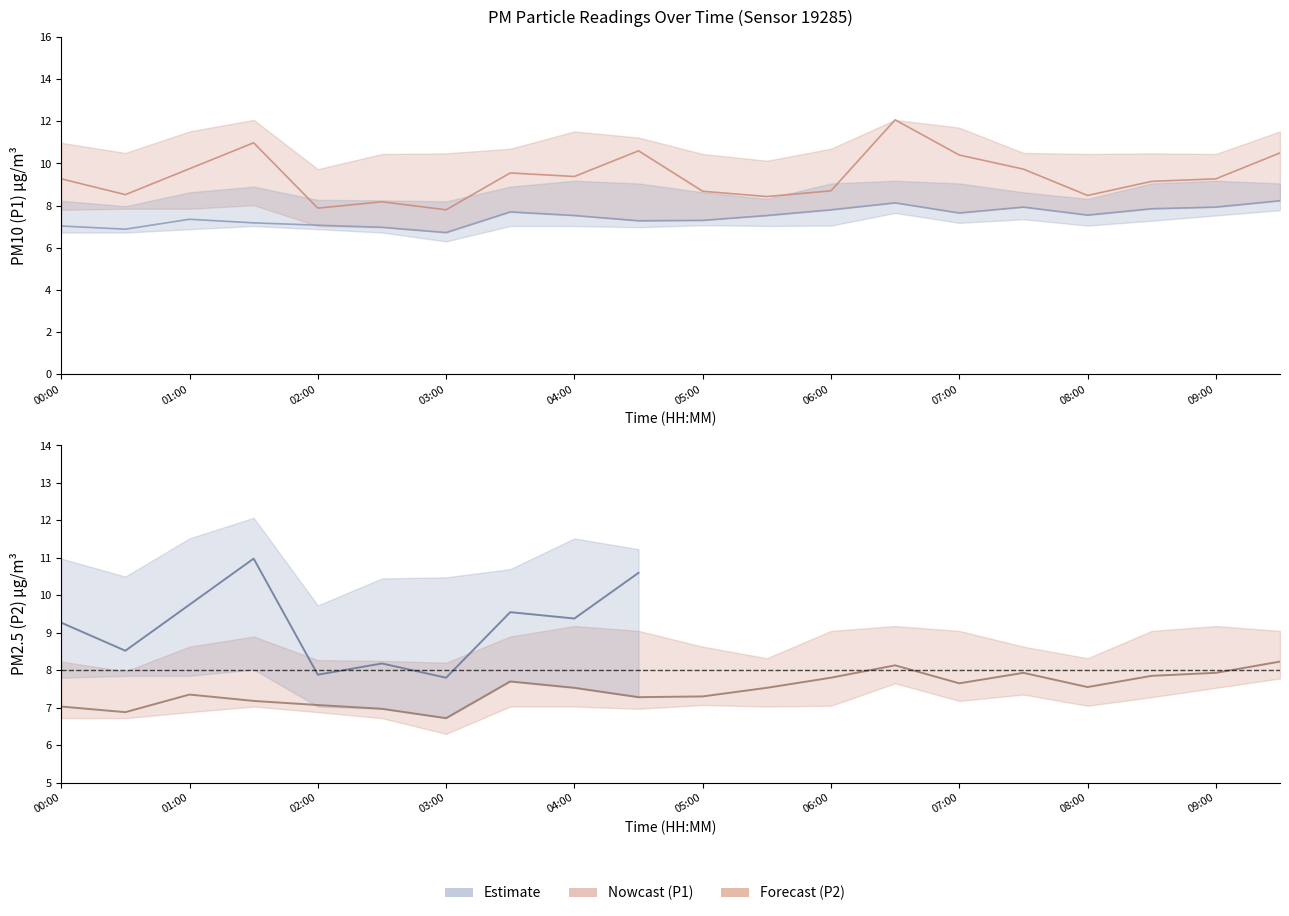

Reading left to right, list all the values displayed in this chart.

P1: 9.3	8.5	9.8	11.0	7.9	8.2	7.8	9.6	9.4	10.6	8.7	8.4	8.7	12.1	10.4	9.7	8.5	9.2	9.3	10.5
P1_upper: 11.0	10.5	11.5	12.1	9.7	10.4	10.5	10.7	11.5	11.2	10.4	10.1	10.7	12.1	11.7	10.5	10.4	10.5	10.4	11.5
P1_lower: 7.8	7.8	7.8	8.0	7.0	7.0	6.7	7.7	7.5	7.3	7.3	7.5	7.8	8.1	7.7	7.9	7.5	7.8	7.9	8.2
P2: 7.0	6.9	7.3	7.2	7.1	7.0	6.7	7.7	7.5	7.3	7.3	7.5	7.8	8.1	7.7	7.9	7.5	7.8	7.9	8.2
P2_upper: 8.2	8.0	8.6	8.9	8.3	8.2	8.2	8.9	9.2	9.1	8.6	8.3	9.1	9.2	9.1	8.6	8.3	9.1	9.2	9.1
P2_lower: 6.7	6.7	6.9	7.0	6.9	6.7	6.3	7.0	7.0	7.0	7.1	7.0	7.0	7.7	7.2	7.3	7.0	7.3	7.5	7.8